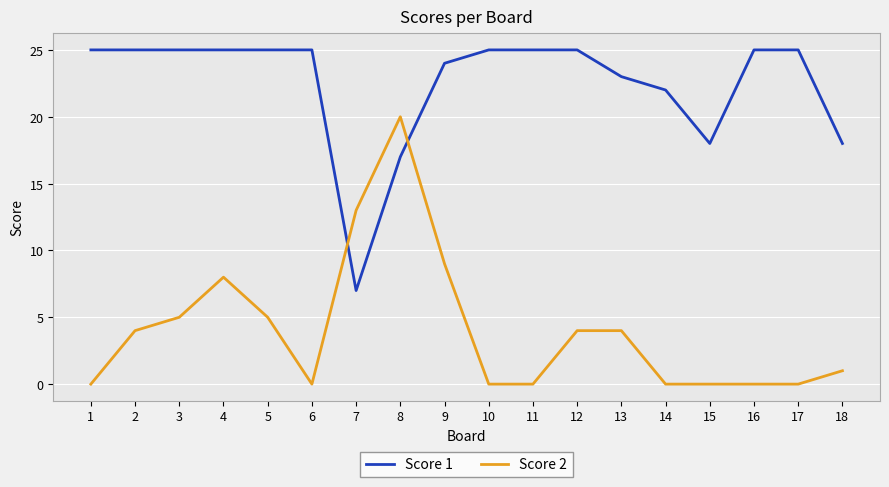

Which category has the lowest value in the Score 1 series?

7